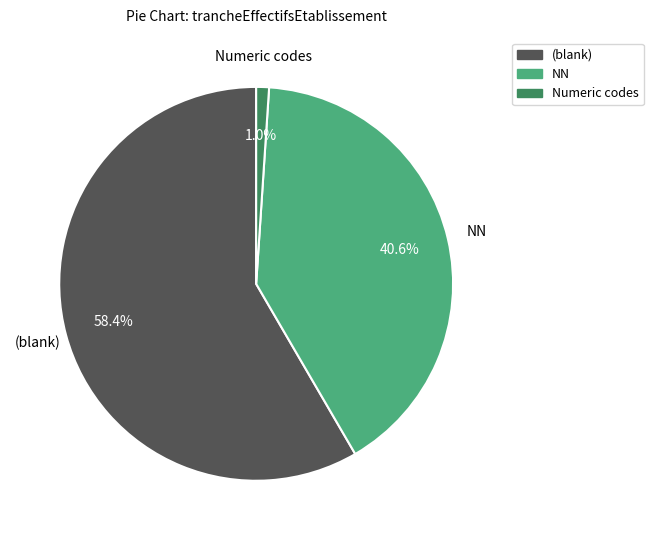

Is there a majority slice in this chart?

Yes